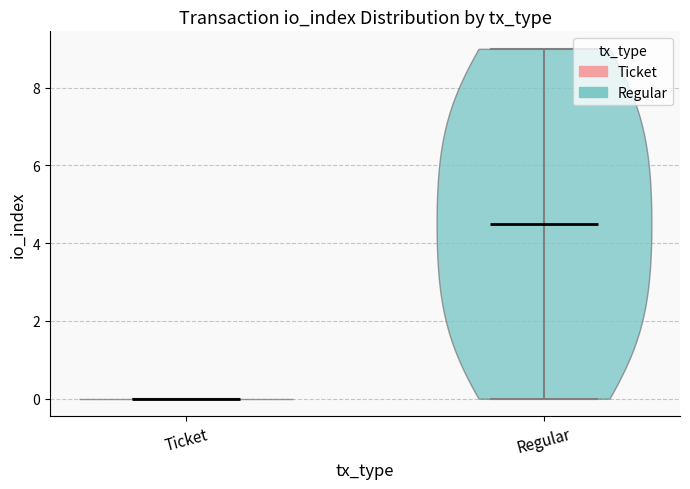

Which violin has the lowest median line?

Ticket